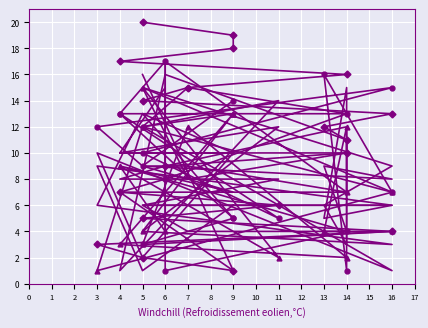

Is the value of Numero at 13 greater than the value of C8 at 11?

No